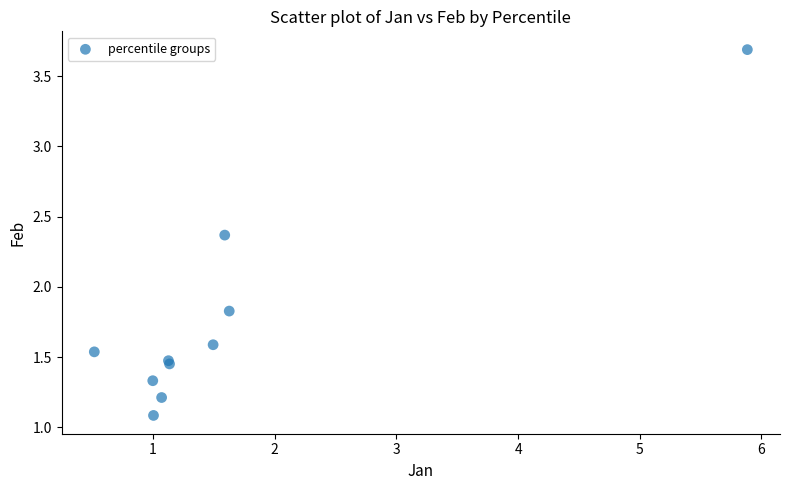

What Y value in the scatter plot is closest to 2?

1.8